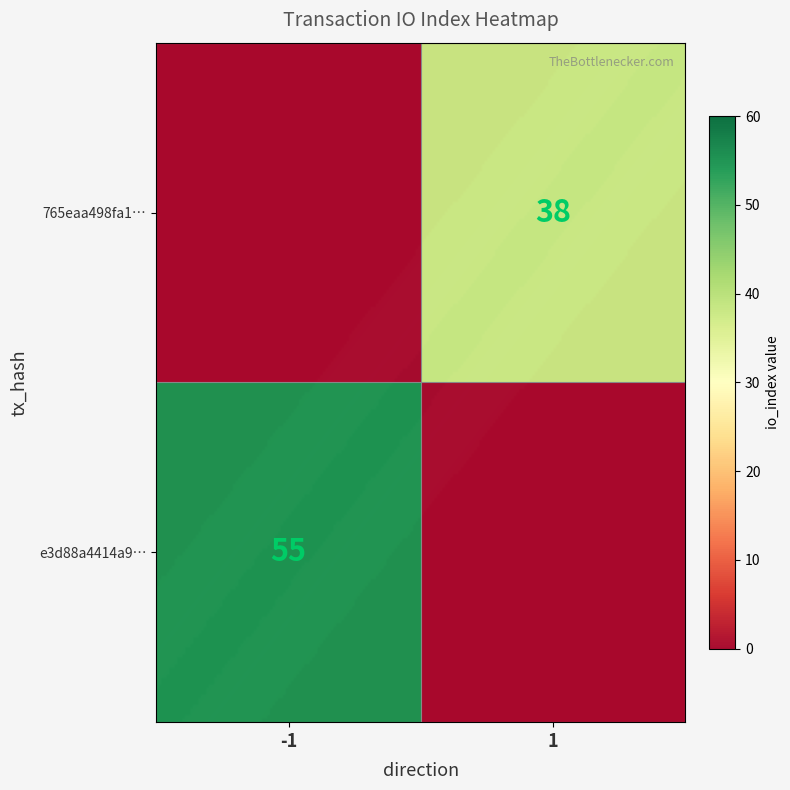

The value of e3d88a4414a973079bbc7effea80f99f58bbc9a at 1 is 74. True or false?

False